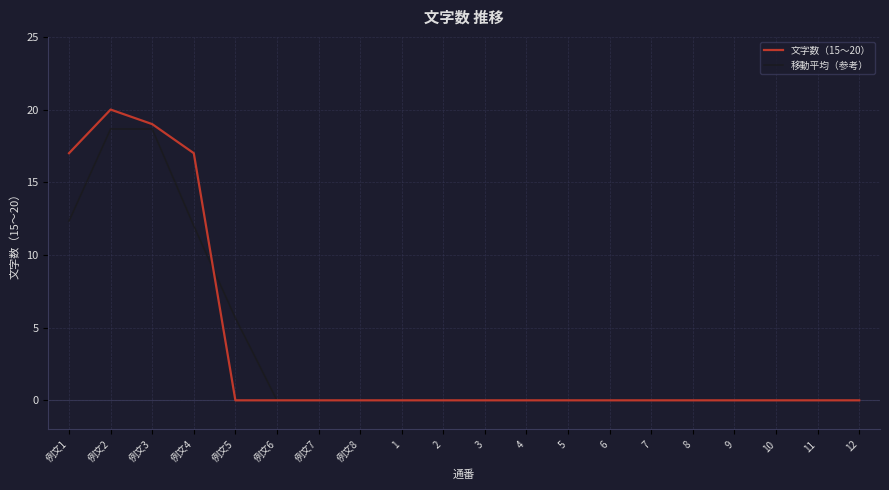

Is it true that 文字数（15〜20） equals 0.0 at 12?

True